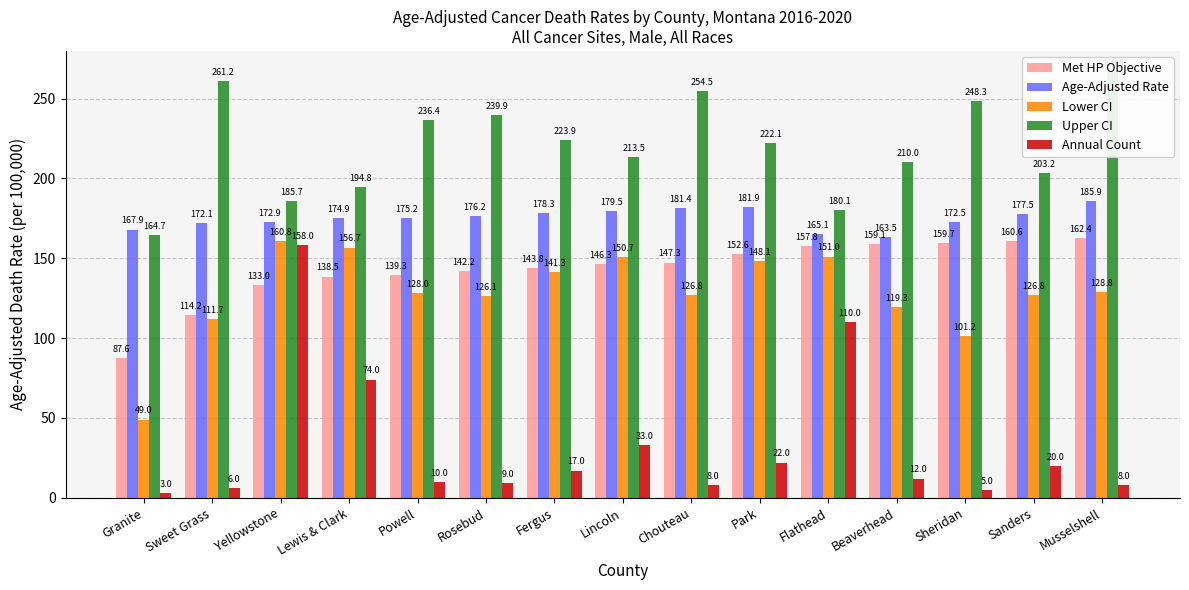

What is the sum of the Upper CI values at Lewis & Clark and Chouteau?

449.3